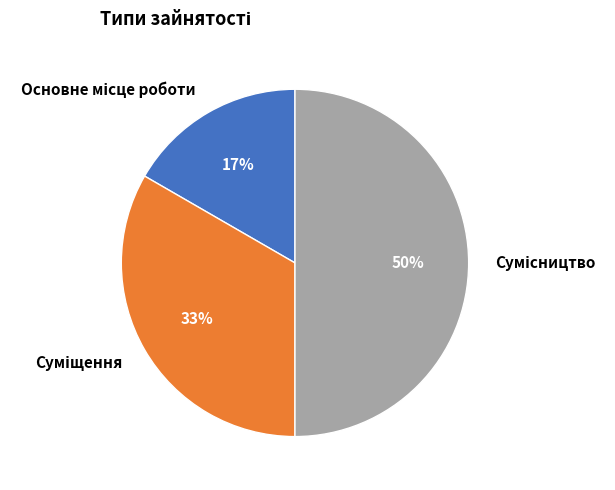

To the nearest percent, what is the difference between the largest and smallest slice percentages?

33%